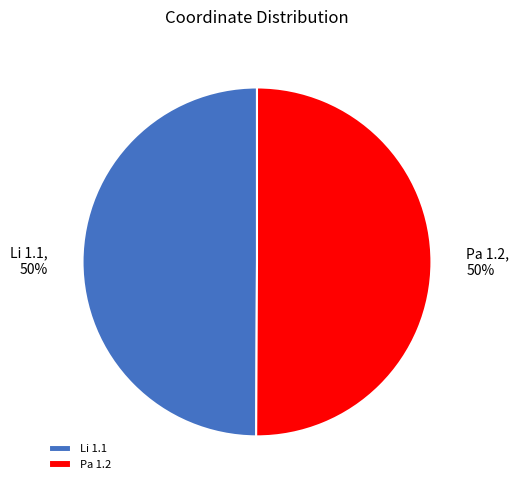

What is the ratio of the value at Pa 1.2 to the value at Li 1.1?

1.0